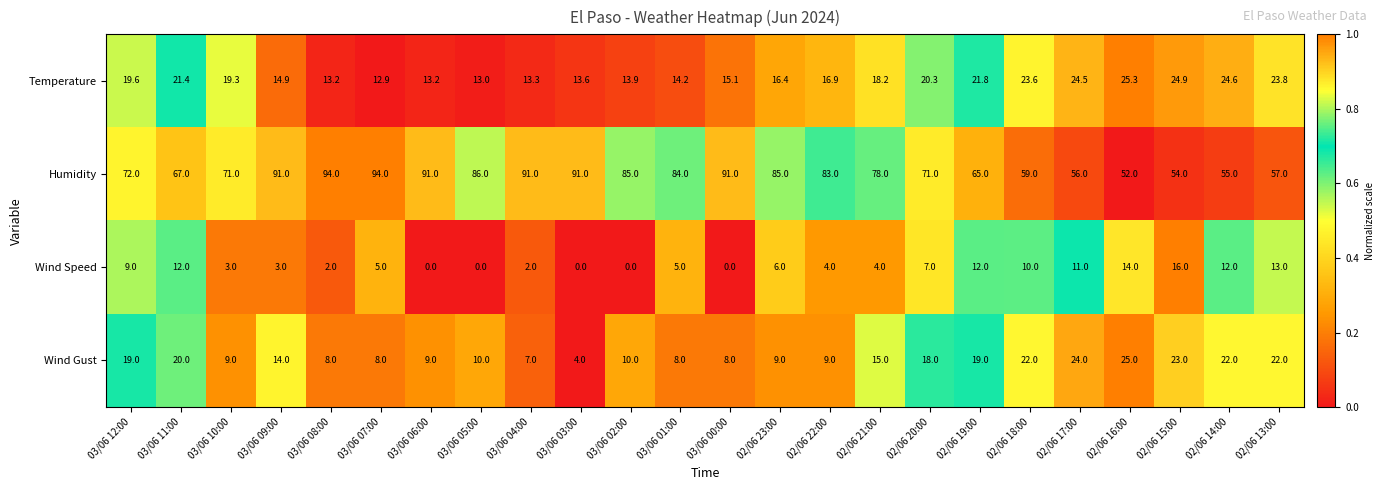

Which series has the widest spread of values?

Humidity